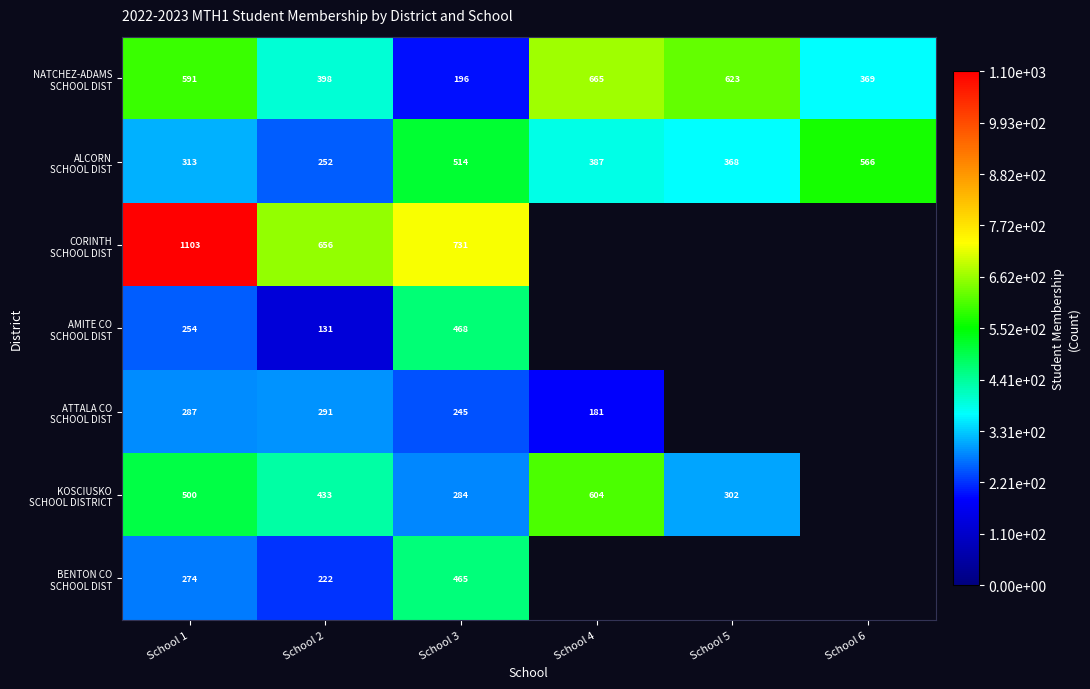

What is the spread (max minus min) of values at School 1?

849